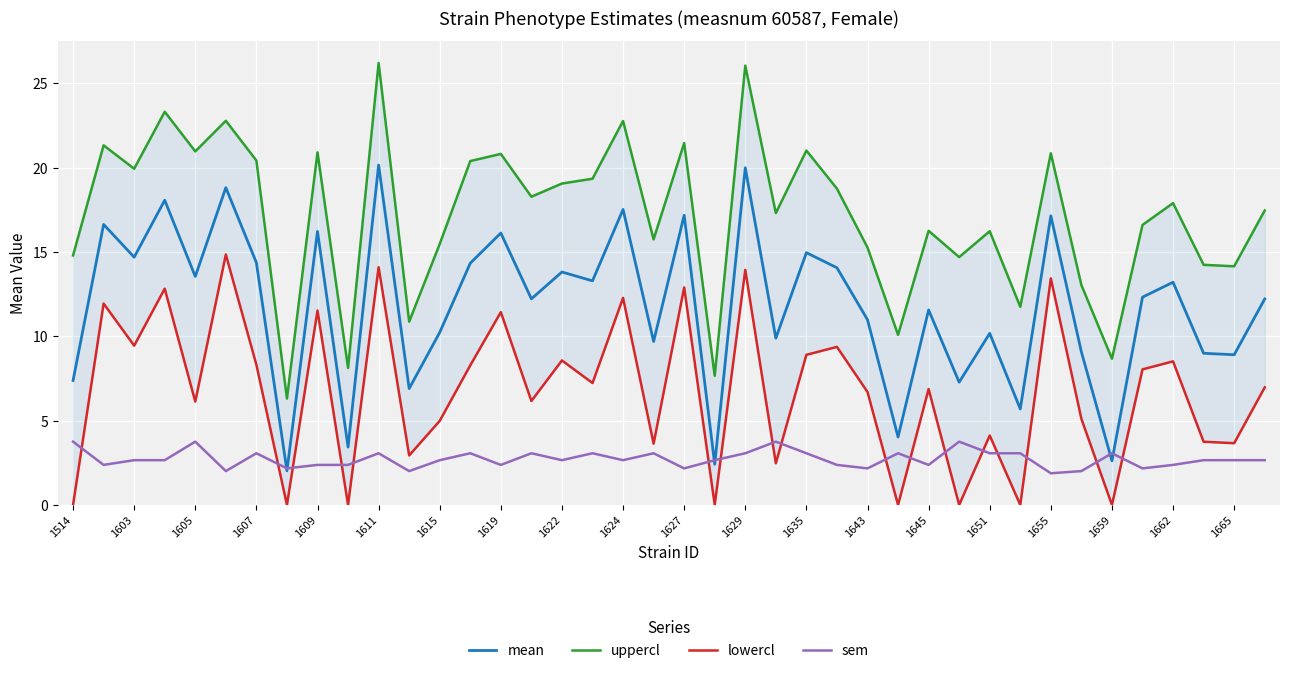

Does the chart display data point markers on the line(s)?

No